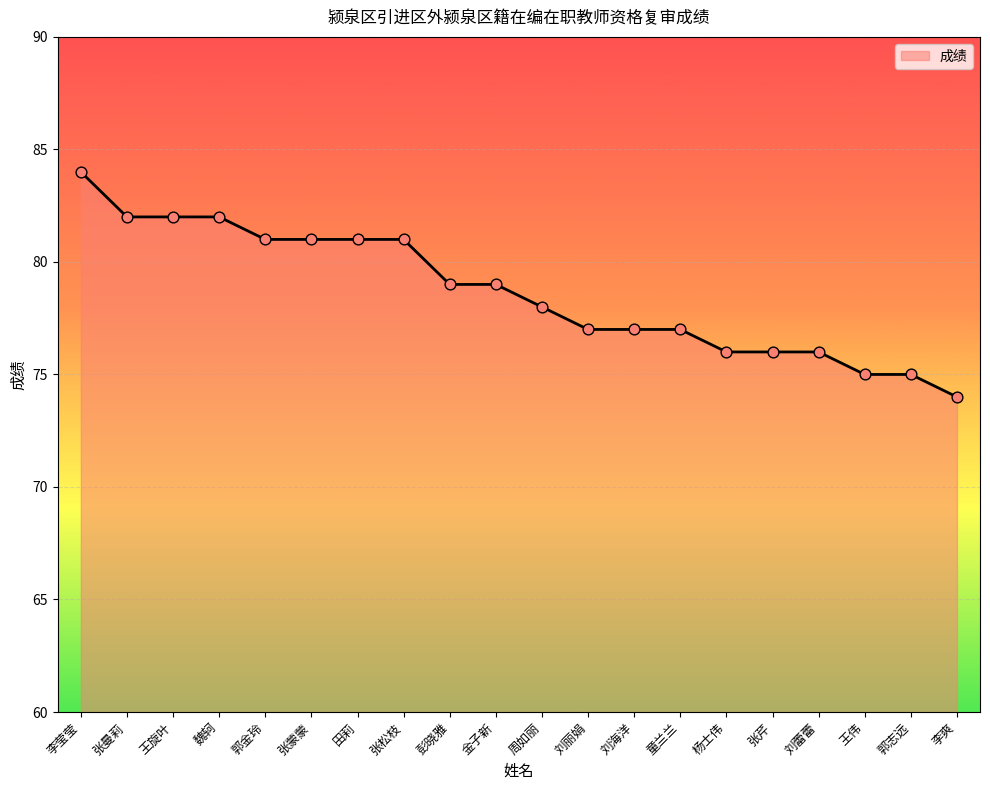

Approximately how many times larger is the value at 王伟 compared to 金子新?

0.9